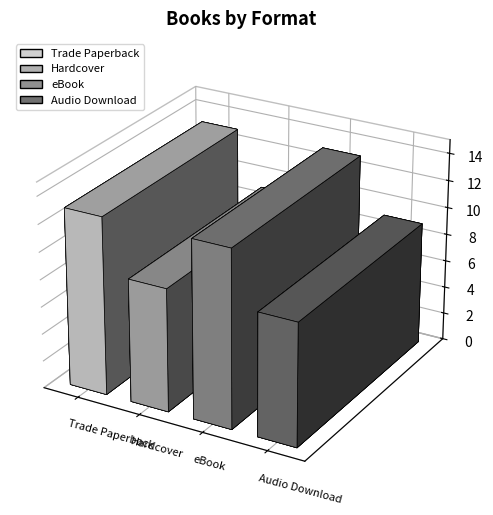

What is the change in value from Trade Paperback to Hardcover?

-4